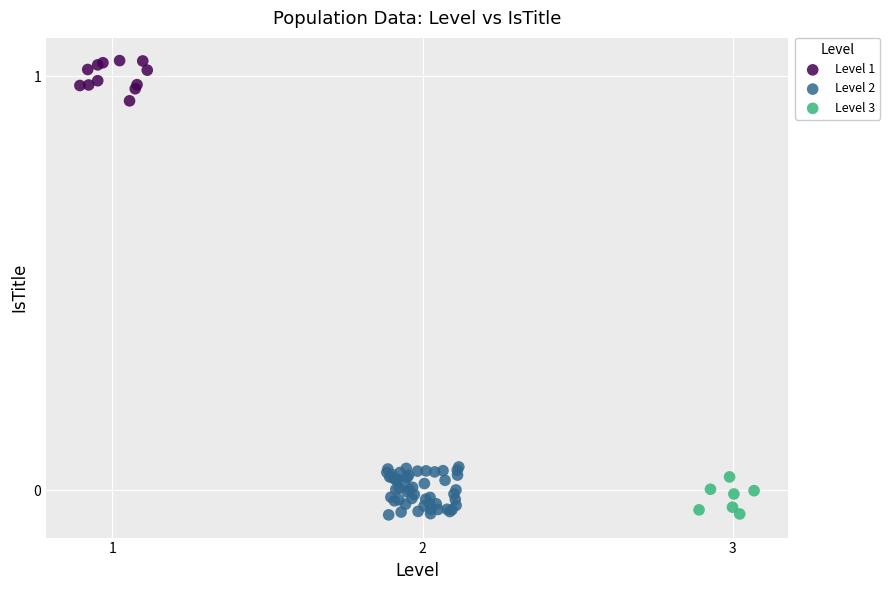

Which series contains the highest Y value?

Level 1